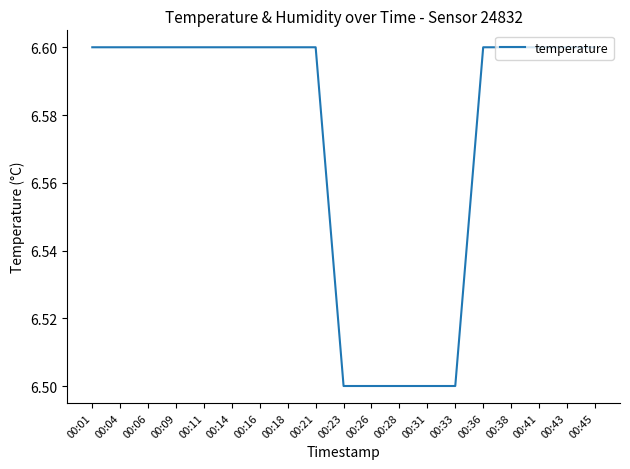

Is it true that the value at 00:14 is 3.4?

False